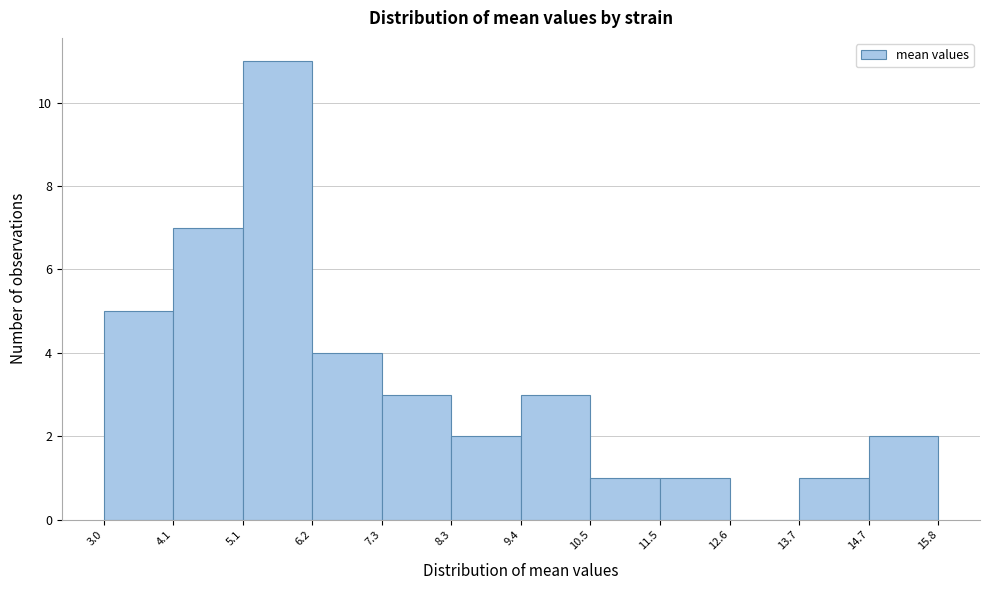

How tall is the bar that spans 3.0 to 4.1 on the x-axis? The values are not printed on the chart, so give them approximately, as read against the axis.

5